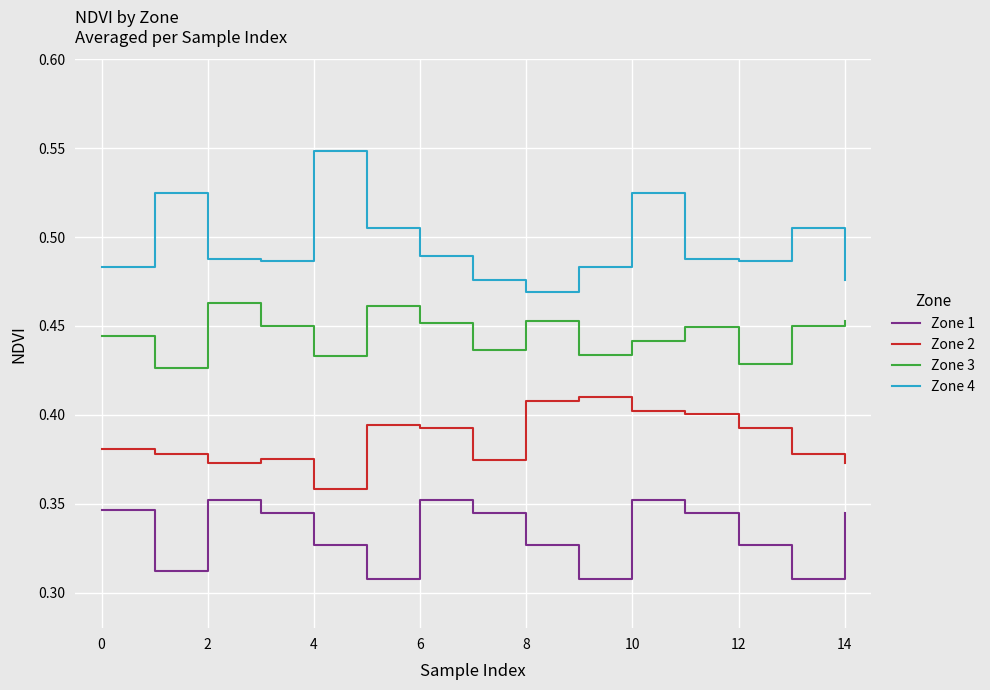

Rank the series by their average value, from lowest to highest.

Zone 1, Zone 2, Zone 3, Zone 4